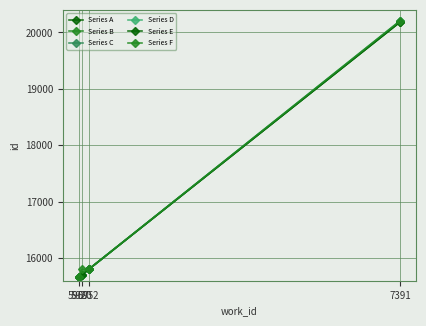

True or false: Series A and Series E intersect in this chart.

False